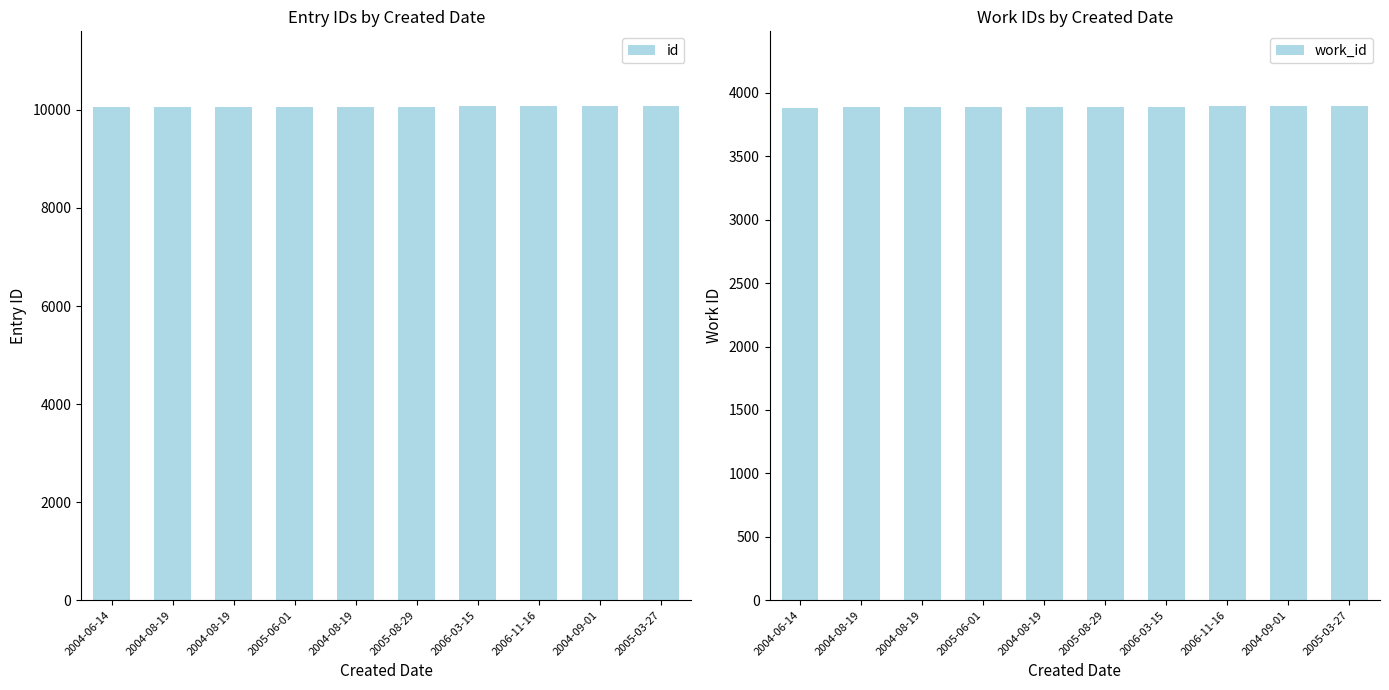

Read the id value at 2004-08-19, to the nearest 5.

10060